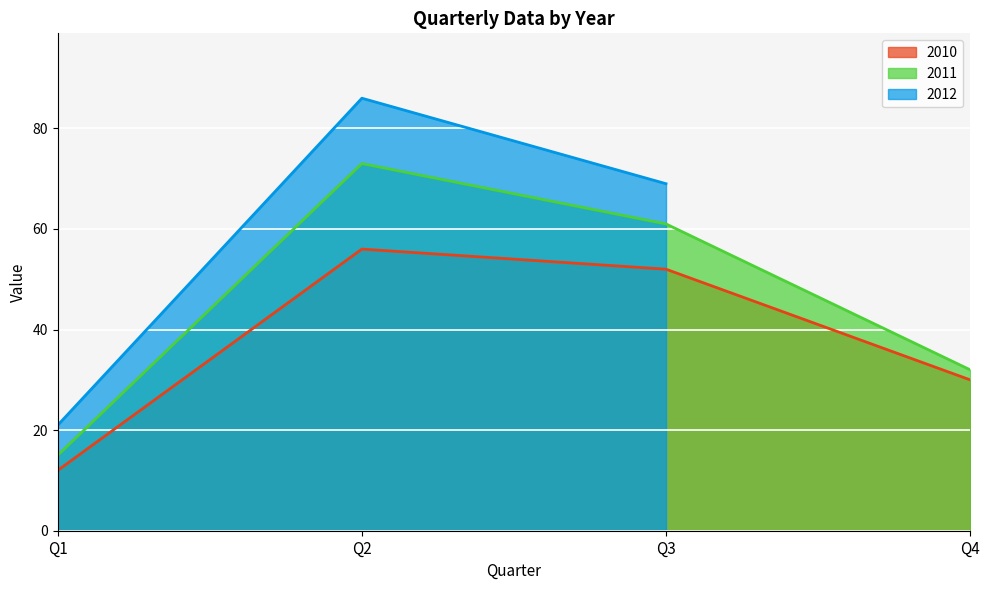

What is the highest value of the 2011 series?

73